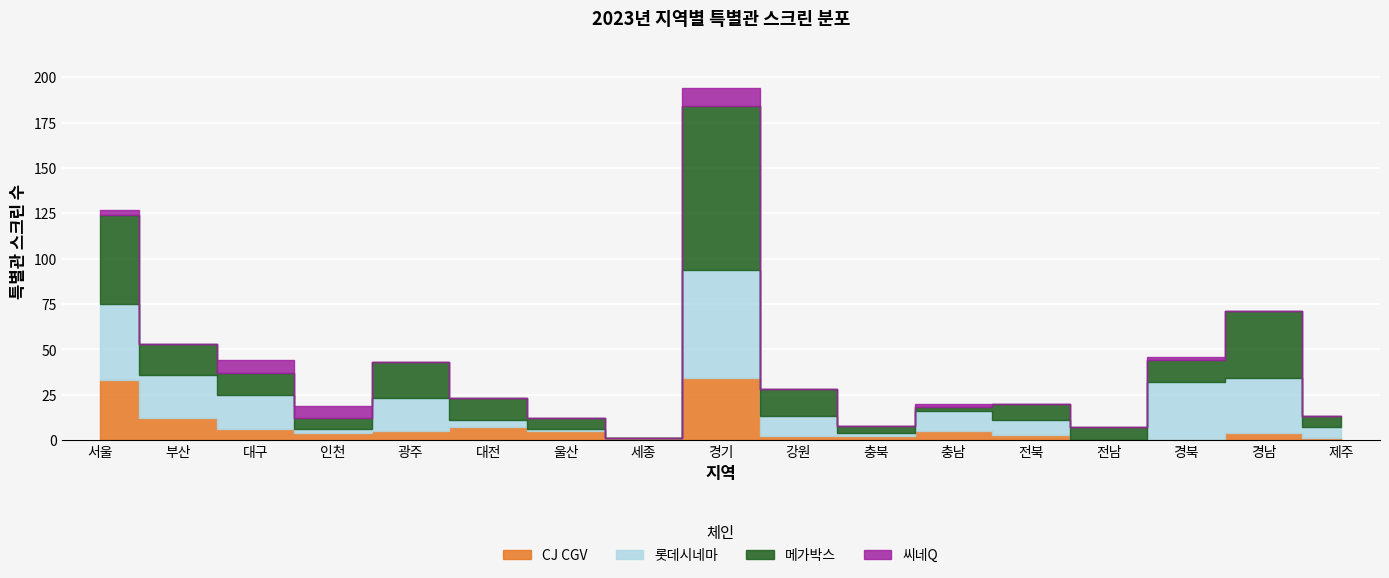

In CJ CGV, how many points are lower than both neighbors (excluding endpoints)?

2